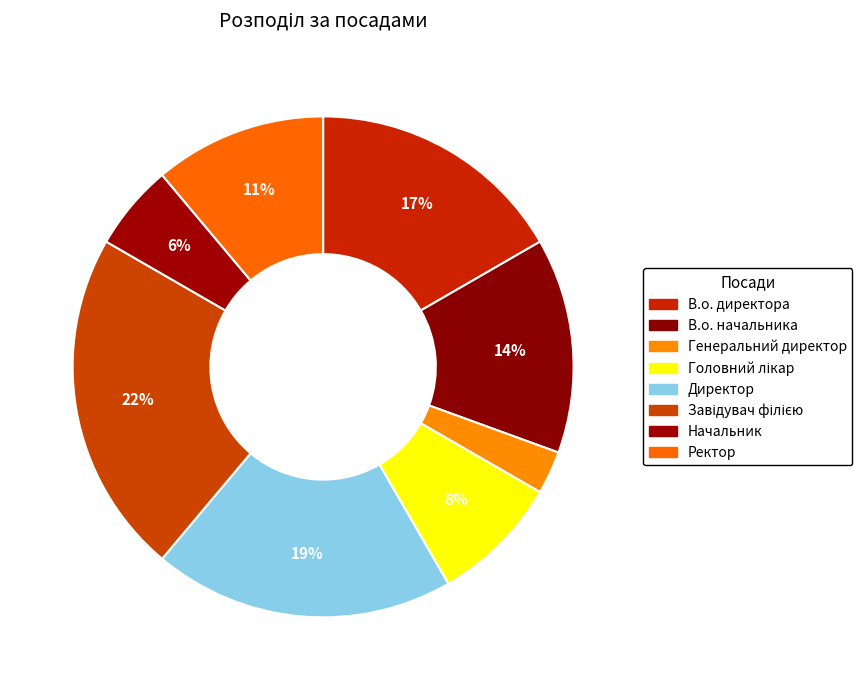

To the nearest percent, what percentage of the pie is В.о. директора?

17%